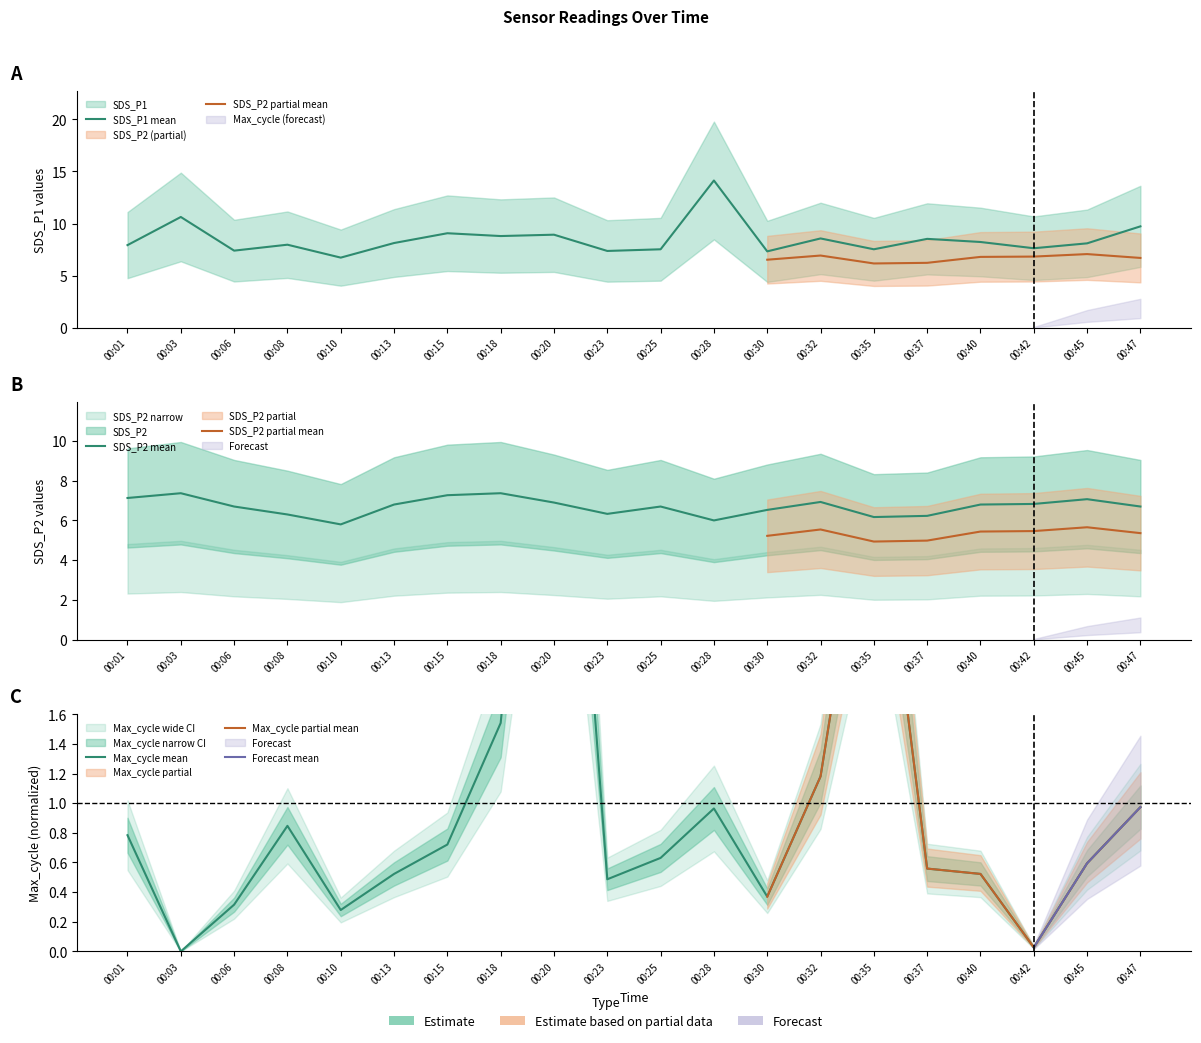

How many data points in SDS_P1 are less than 8?

9